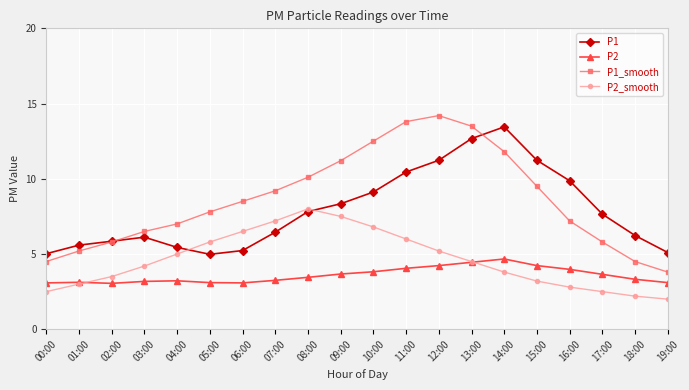

How many interior local peaks does the P2_smooth series have?

1